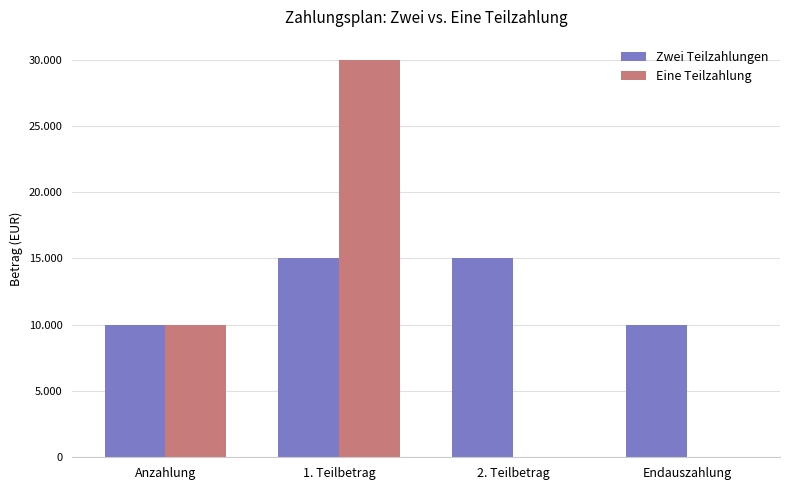

What are all the series names shown in the legend?

Zwei Teilzahlungen, Eine Teilzahlung